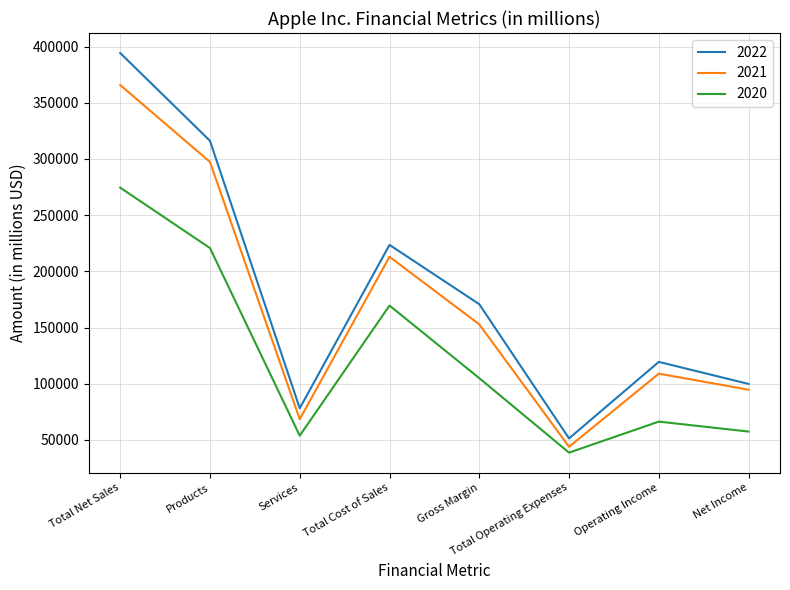

Which series changed the most between Total Cost of Sales and Net Income?

2022